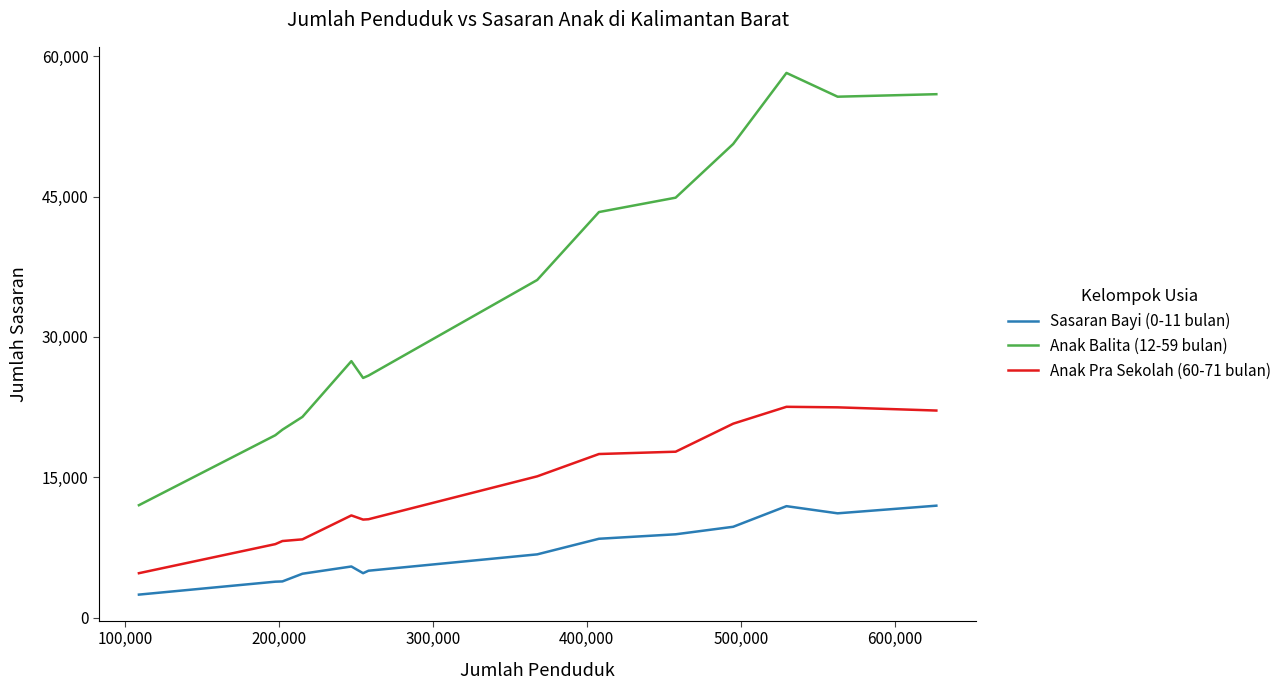

In Sasaran Bayi (0-11 bulan), how many points are higher than both neighbors (excluding endpoints)?

2